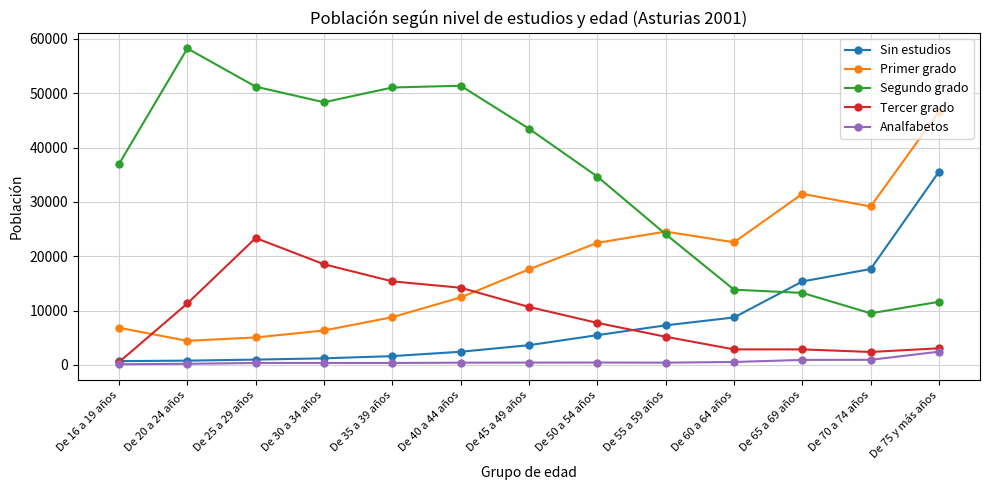

Rank the series at De 60 a 64 años from lowest to highest value.

Analfabetos, Tercer grado, Sin estudios, Segundo grado, Primer grado